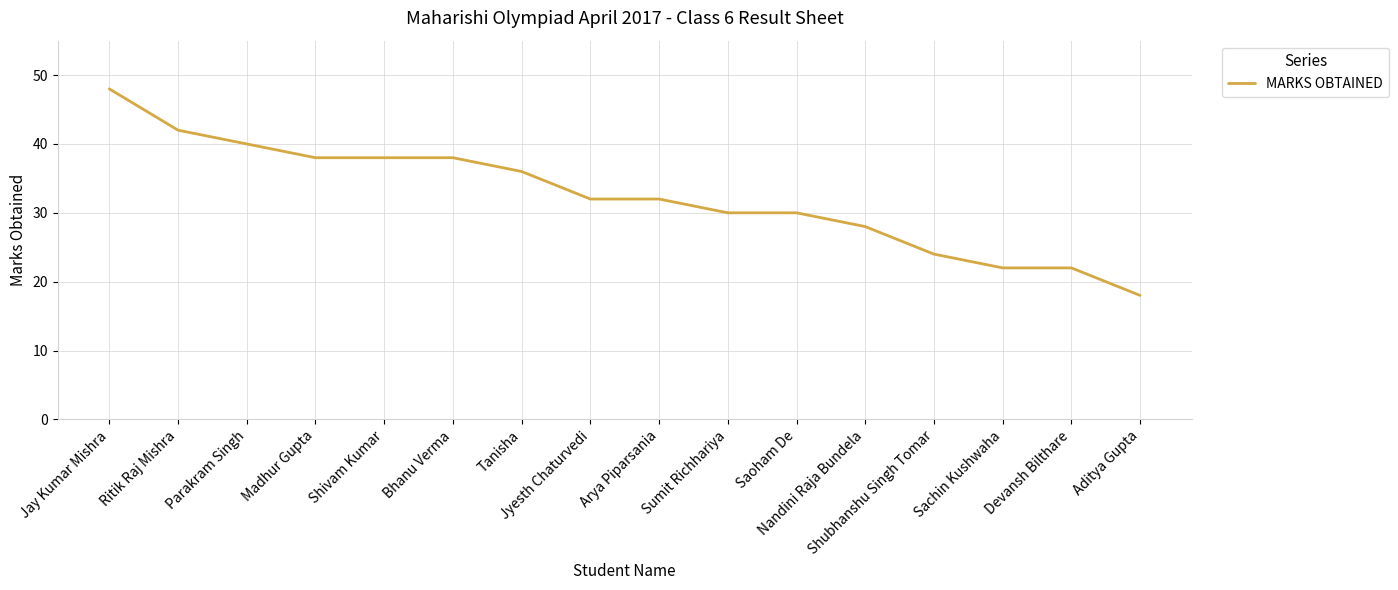

What is the change in value from Shivam Kumar to Jyesth Chaturvedi?

-6